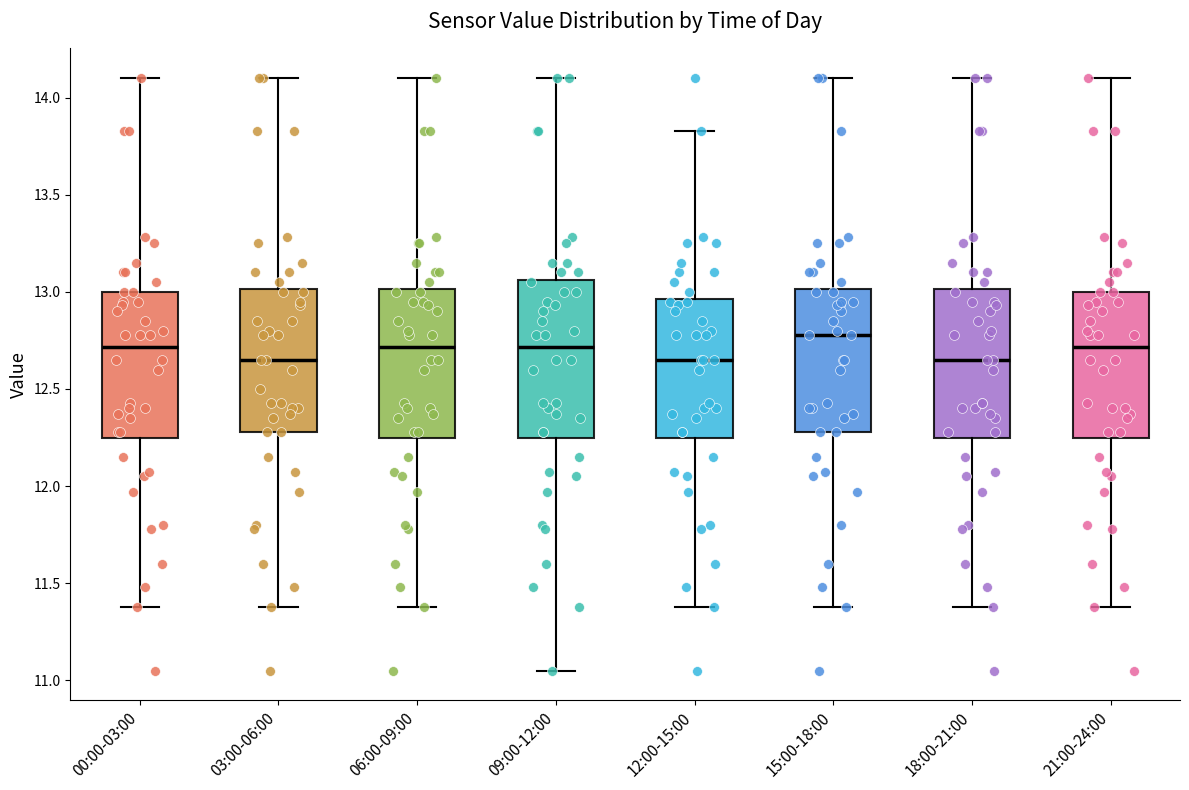

Reading left to right, read every box against the y-axis: the position of its median line, the range the box covers, and the ends of its whiskers. The values are not printed on the chart, so give them approximately, as read against the axis.

00:00-03:00: median 12.70, box 12.25 to 13.00, whiskers 11.40 to 14.10
03:00-06:00: median 12.65, box 12.30 to 13.00, whiskers 11.40 to 14.10
06:00-09:00: median 12.70, box 12.25 to 13.00, whiskers 11.40 to 14.10
09:00-12:00: median 12.70, box 12.25 to 13.05, whiskers 11.05 to 14.10
12:00-15:00: median 12.65, box 12.25 to 12.95, whiskers 11.40 to 13.85
15:00-18:00: median 12.80, box 12.30 to 13.00, whiskers 11.40 to 14.10
18:00-21:00: median 12.65, box 12.25 to 13.00, whiskers 11.40 to 14.10
21:00-24:00: median 12.70, box 12.25 to 13.00, whiskers 11.40 to 14.10